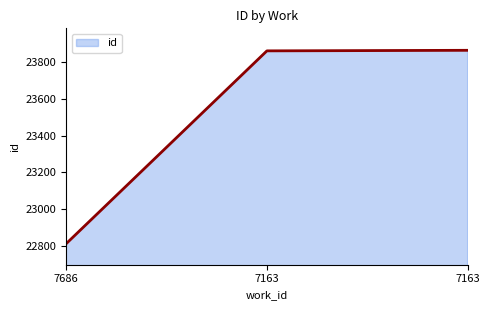

How many distinct data groups are displayed?

1